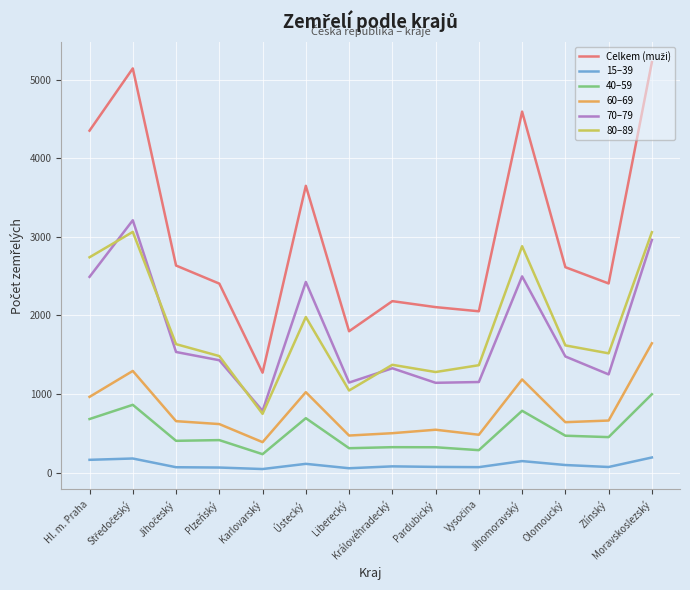

True or false: 40–59 has a value of 373 at Jihomoravský.

False